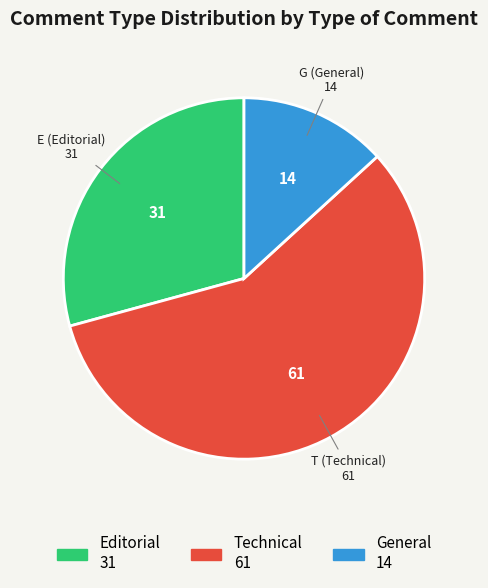

Is there a majority slice in this chart?

Yes